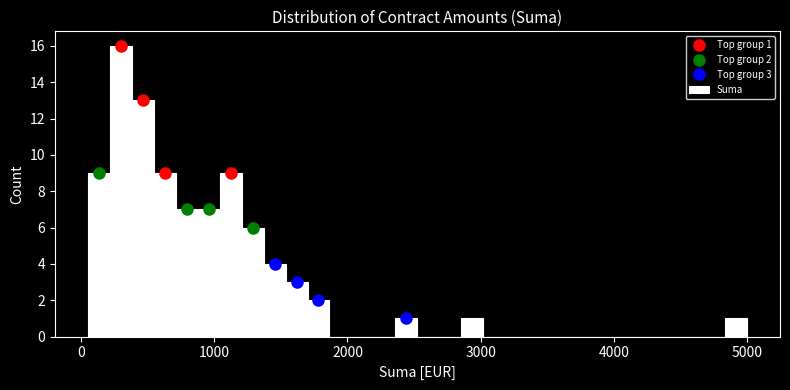

Around what value on the x-axis is the tallest bar? Give the approximate position of its centre, as read against the axis.

300